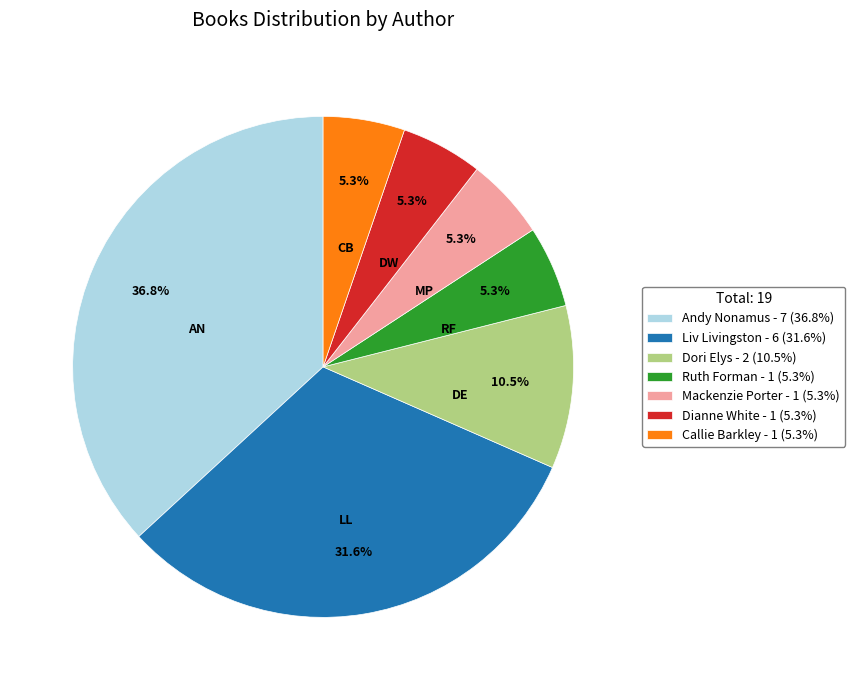

What percentage is the Callie Barkley slice, to the nearest percent?

5%